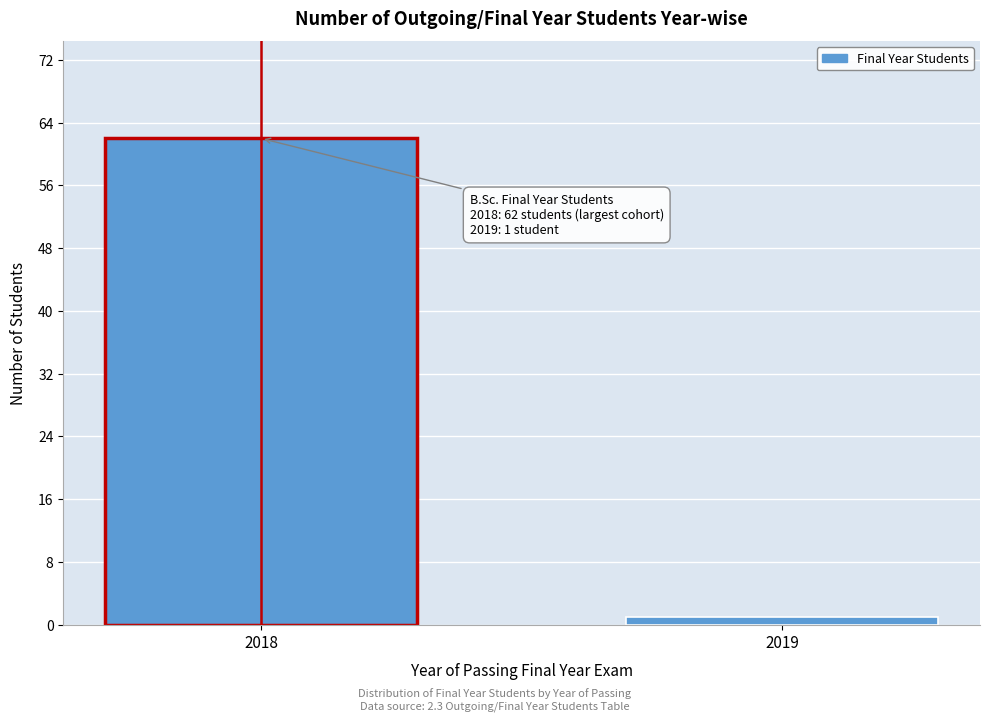

Reading left to right, what are all the values shown in this chart?

62	1